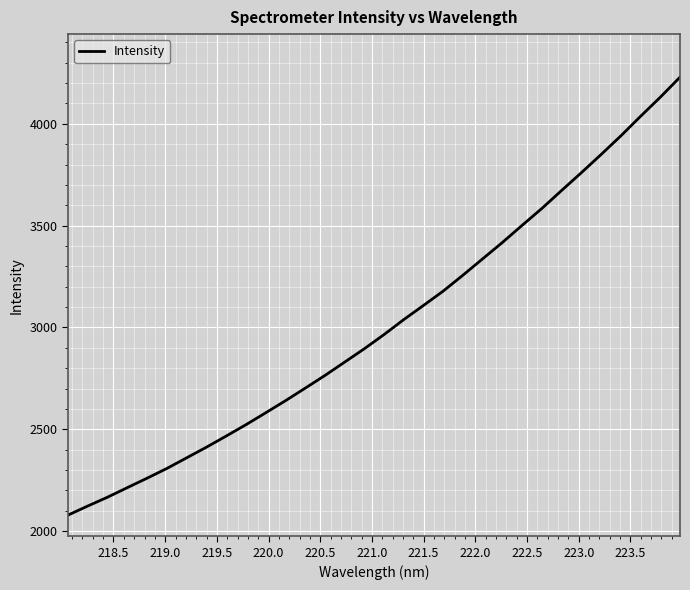

What is the smallest value displayed?

2078.7